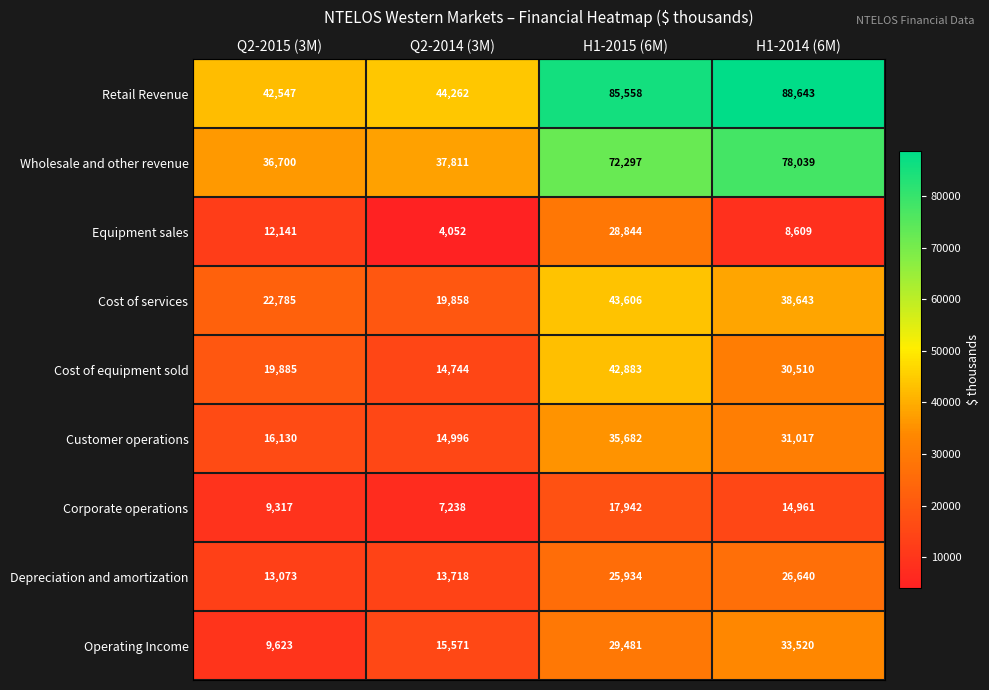

What is the total value across all series at H1-2014 (6M)?

350582